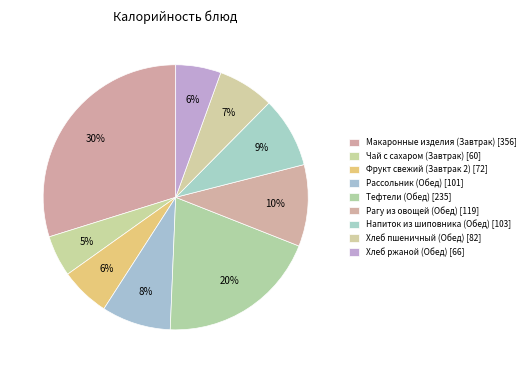

Is there any slice that represents more than half of the pie?

No